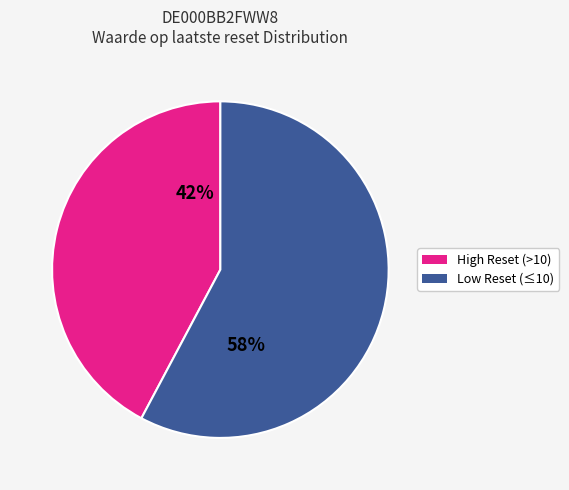

Does any single category account for the majority?

Yes